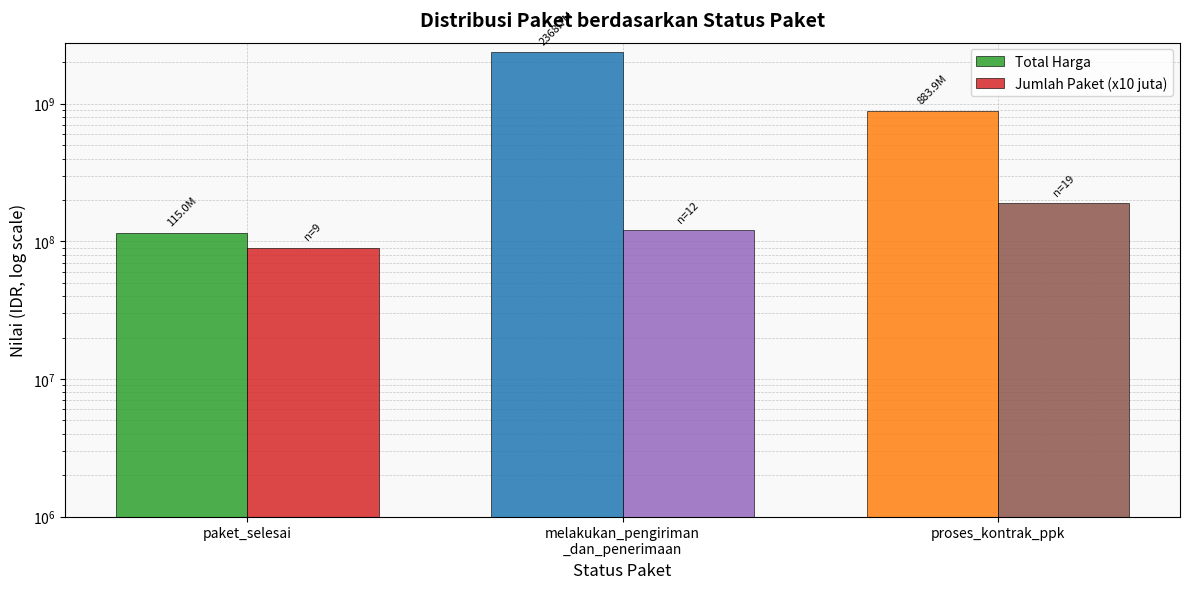

What is the total value across all series at melakukan_pengiriman
_dan_penerimaan?

2488745000